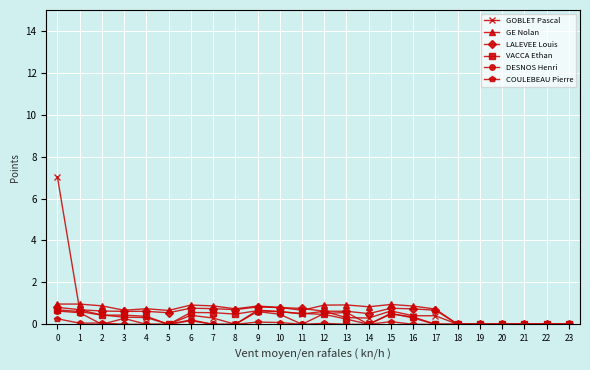

What is the sum of the GE Nolan values at 7 and 1?

1.8